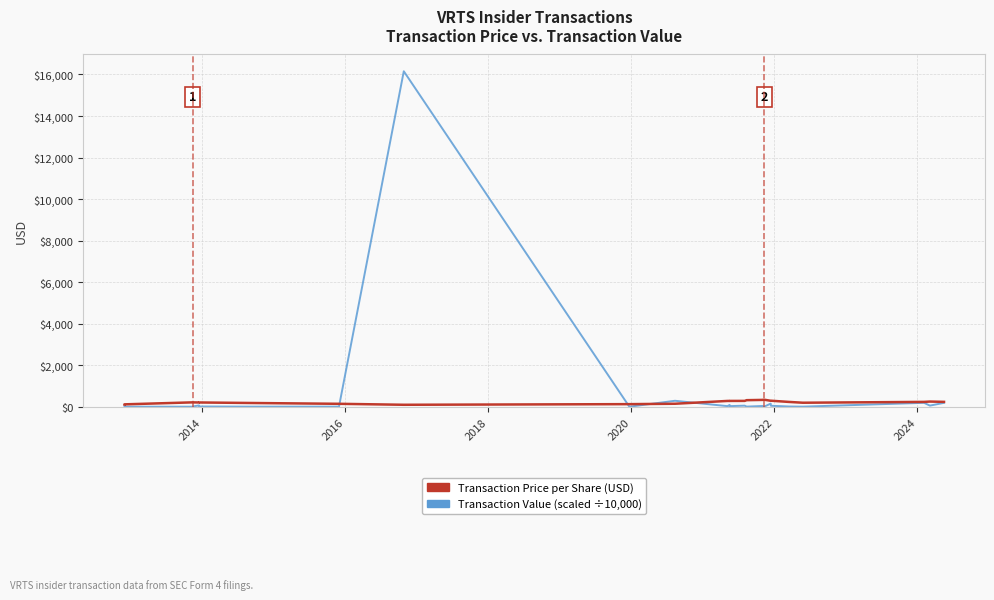

True or false: Transaction Price per Share (USD) has more than 1 interior local peaks.

True